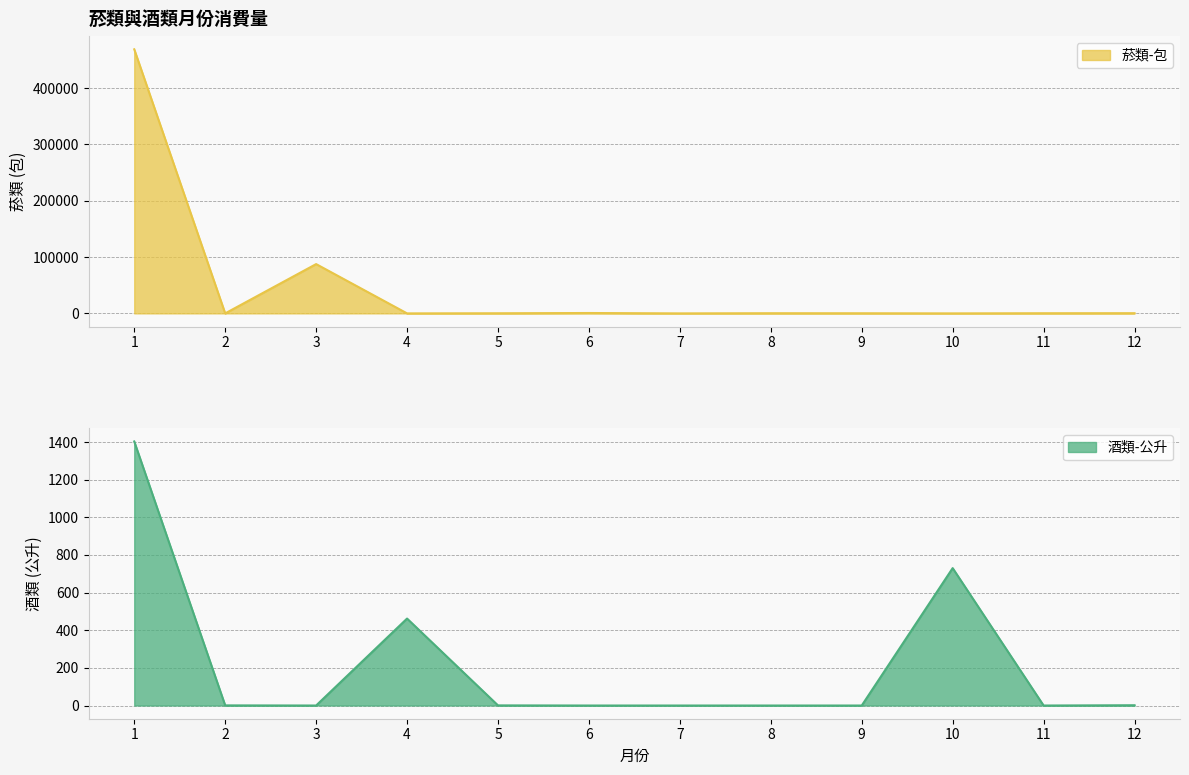

Rank the series by their maximum value, from lowest to highest.

酒類-公升, 菸類-包